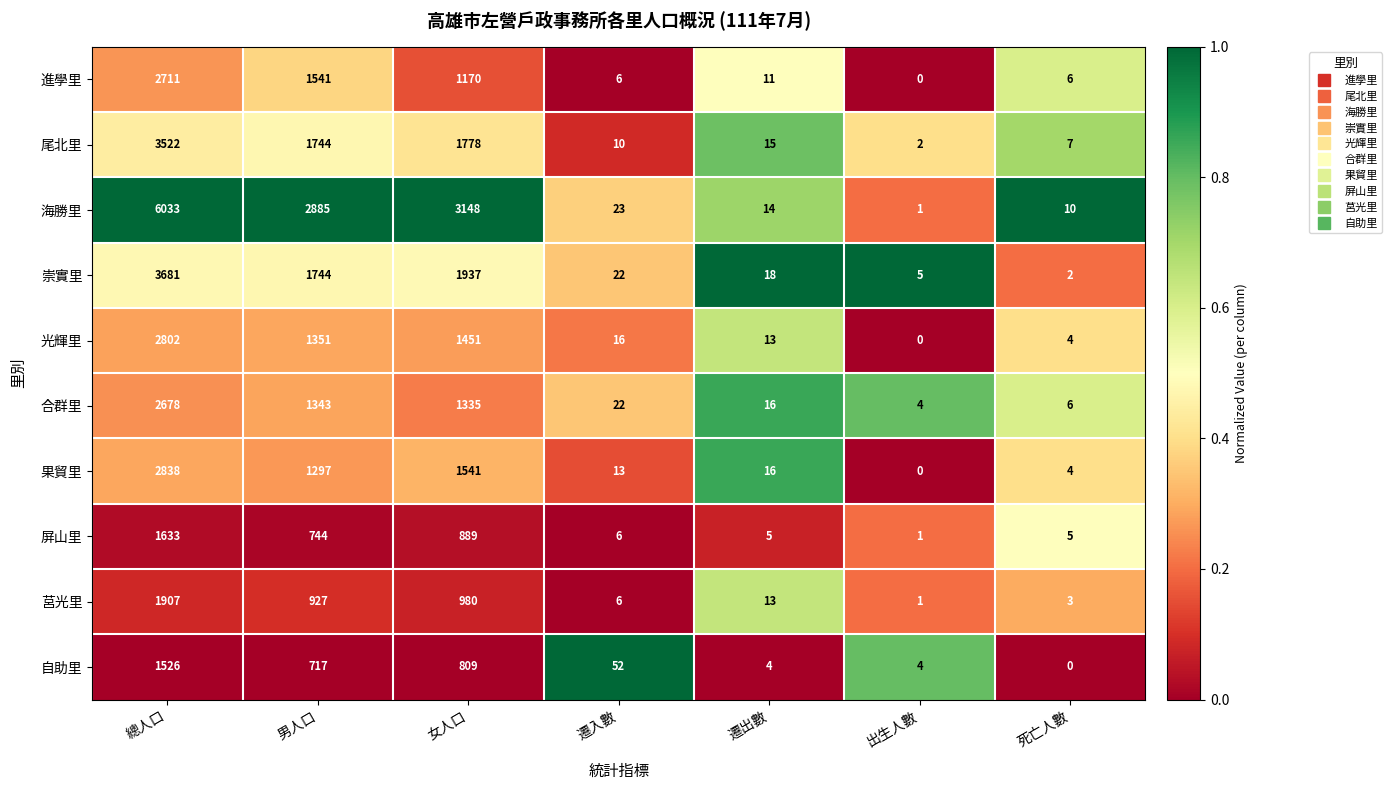

Which series has the largest range (max minus min)?

海勝里